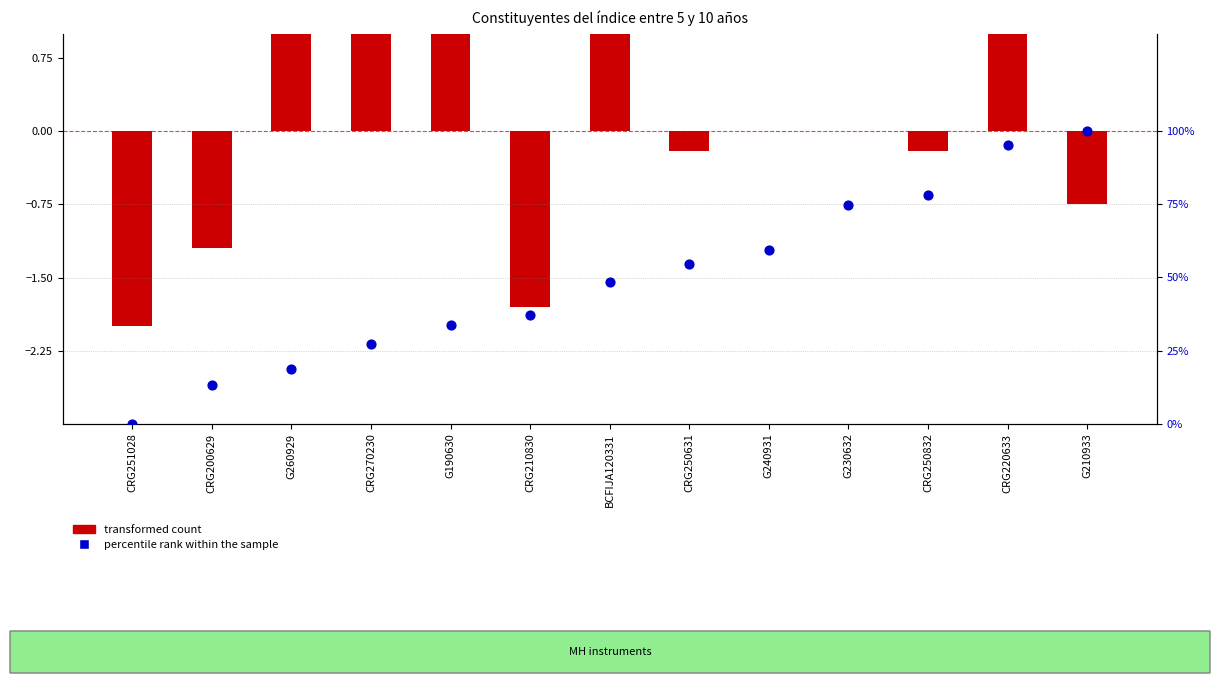

Is the value of percentile rank within the sample at G260929 greater than the value of transformed count at CRG270230?

Yes